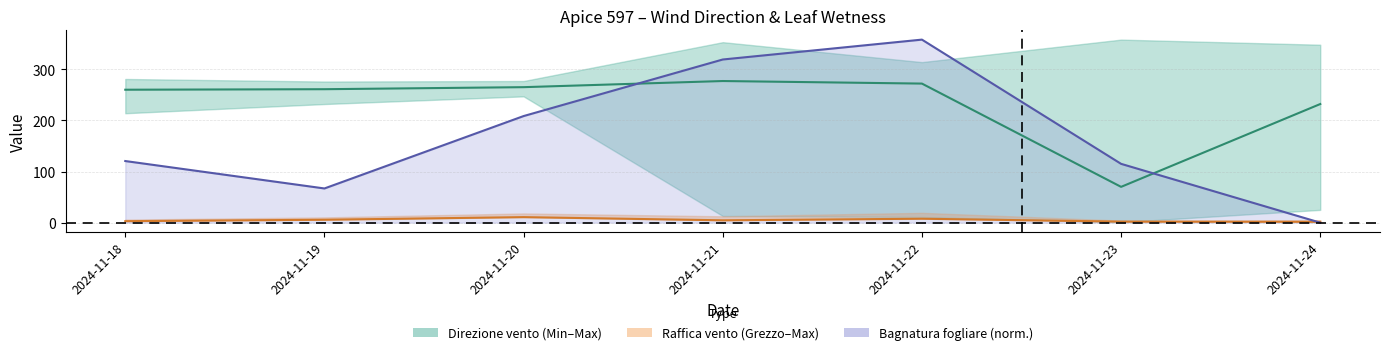

How many values in the Raffica vento Grezzo series are below 4?

3